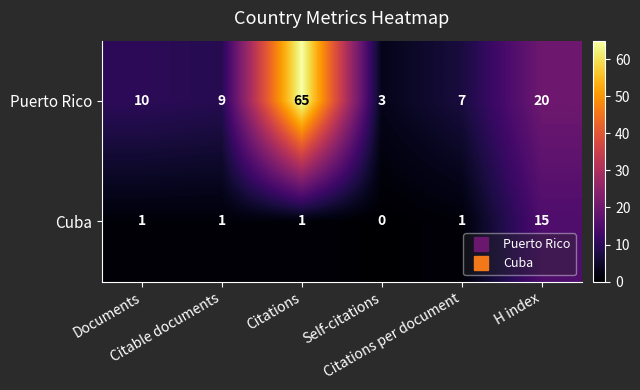

What is the maximum value for Cuba?

15